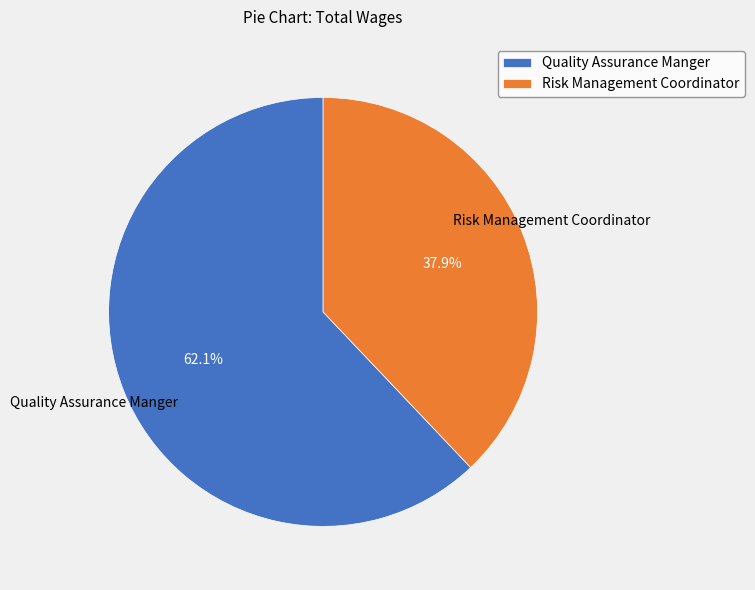

To the nearest percent, what is the combined percentage of Risk Management Coordinator and Quality Assurance Manger?

100%